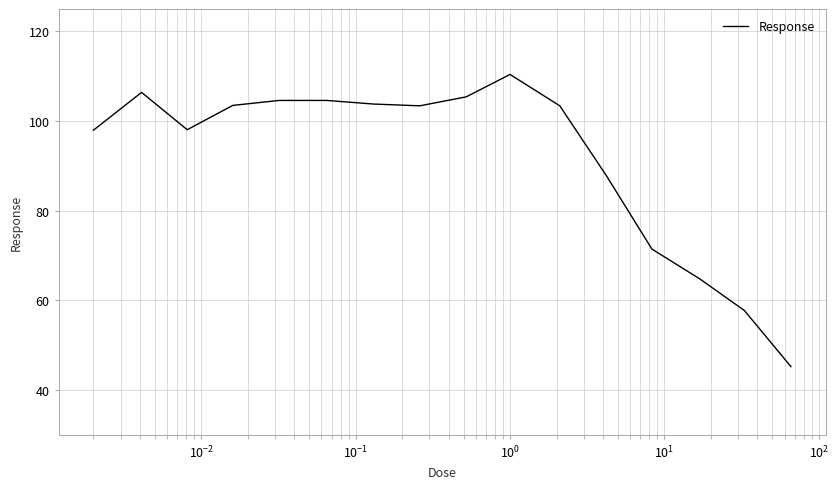

What is the difference between the maximum and minimum values?

65.2